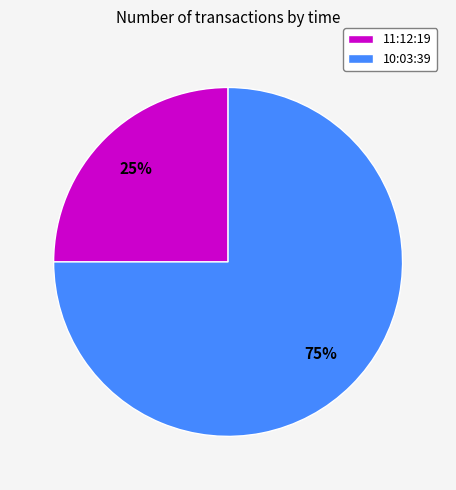

Combined, do 11:12:19 and 10:03:39 account for over 50%?

Yes